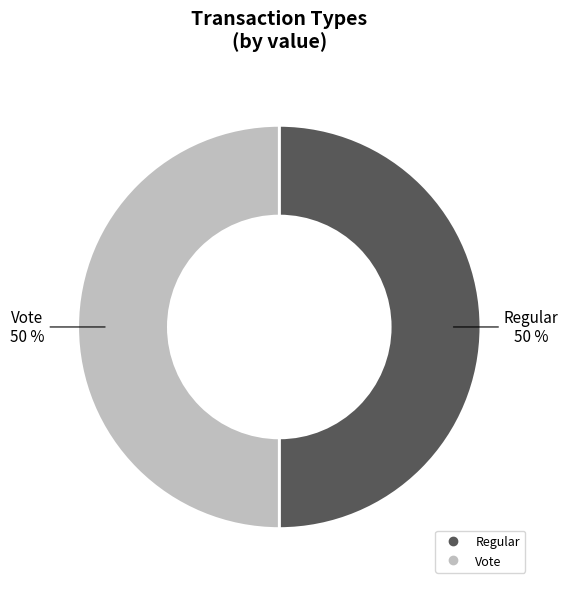

Approximately how many times larger is the value at Regular compared to Vote?

1.0